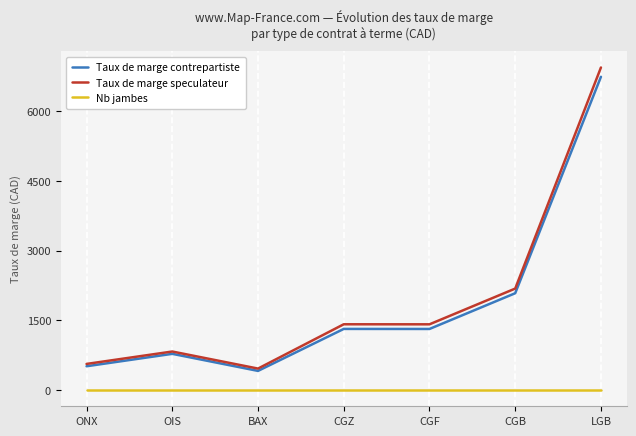

Which label corresponds to the largest value in the chart?

LGB